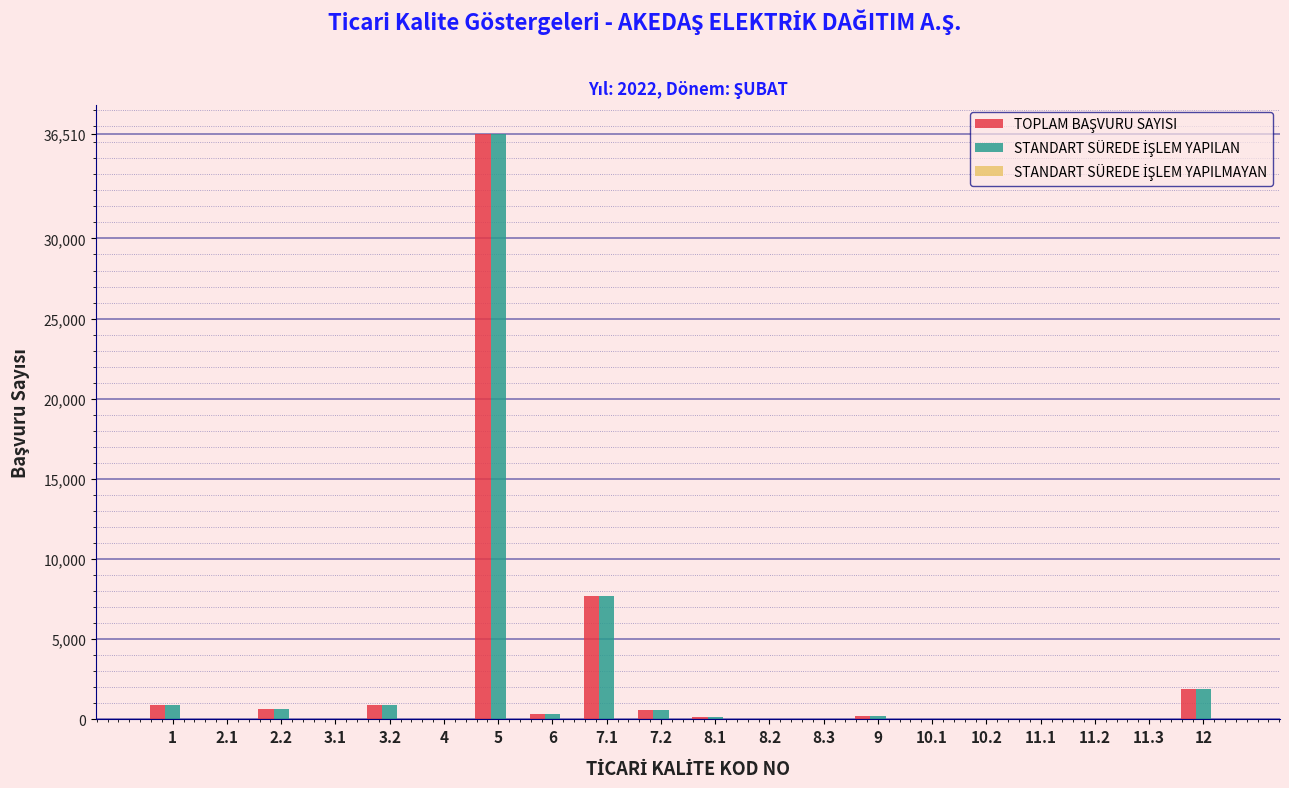

What is the maximum value shown in the chart?

36510